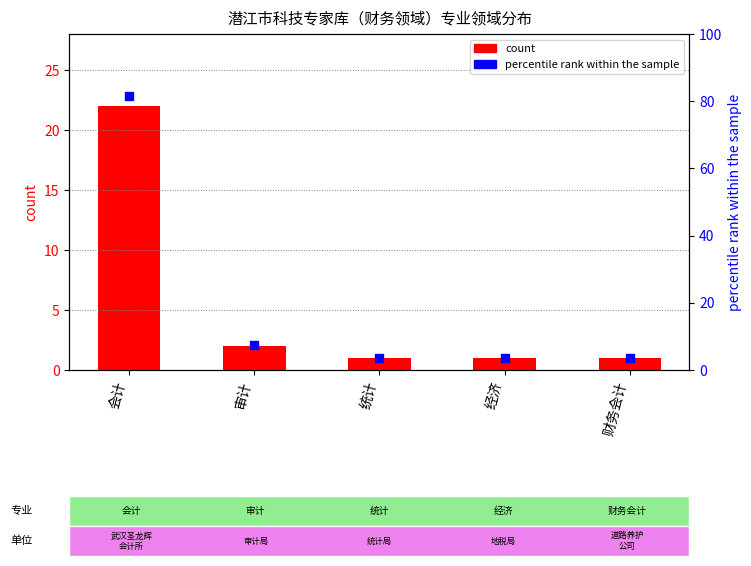

Which series reaches the minimum Y coordinate?

count